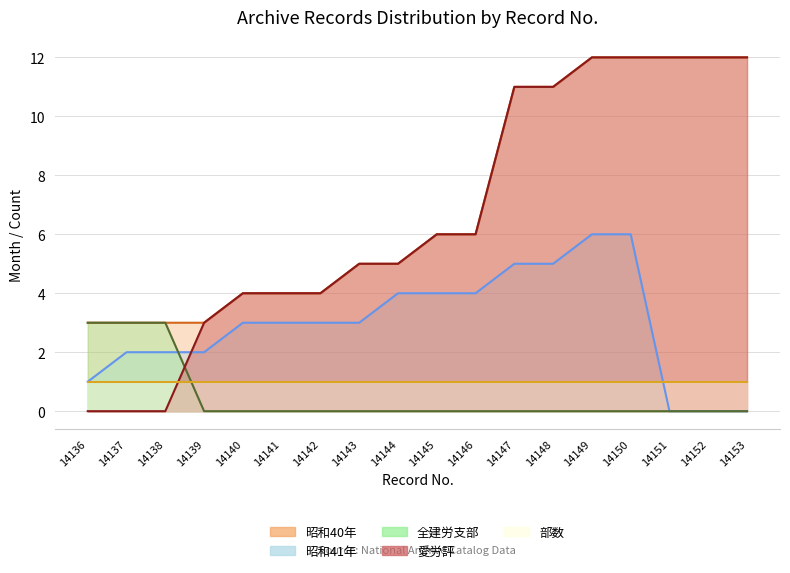

The value of 昭和41年 at 14149 is 6. True or false?

True